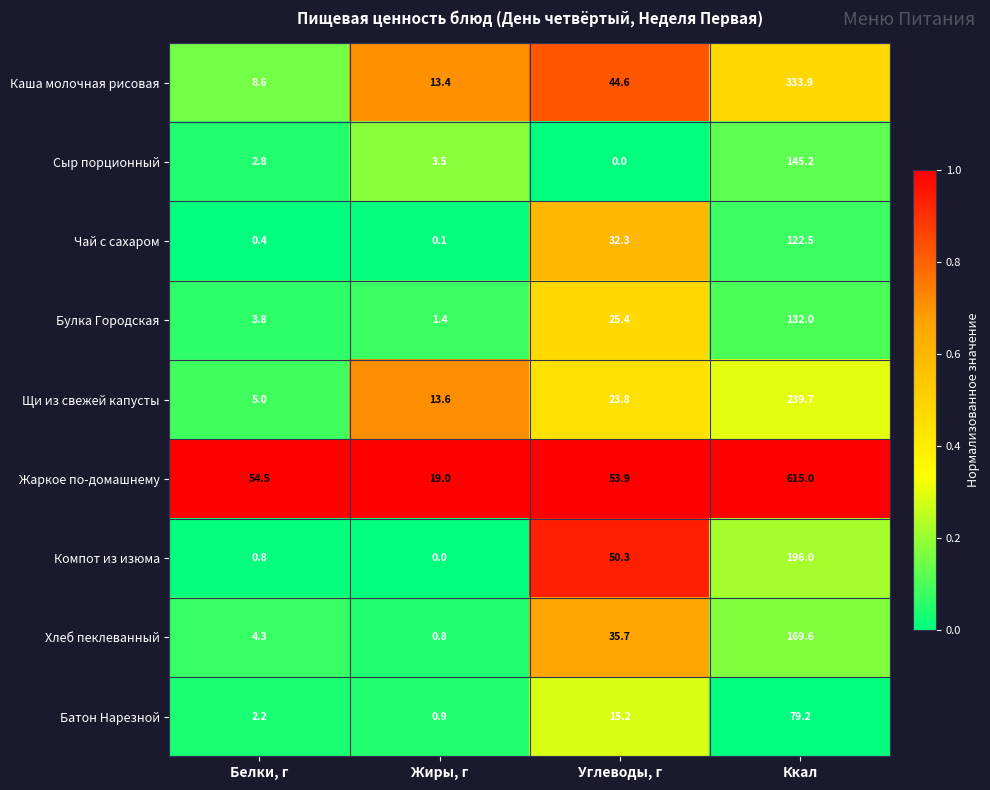

At which label does Хлеб пеклеванный reach its peak?

Ккал